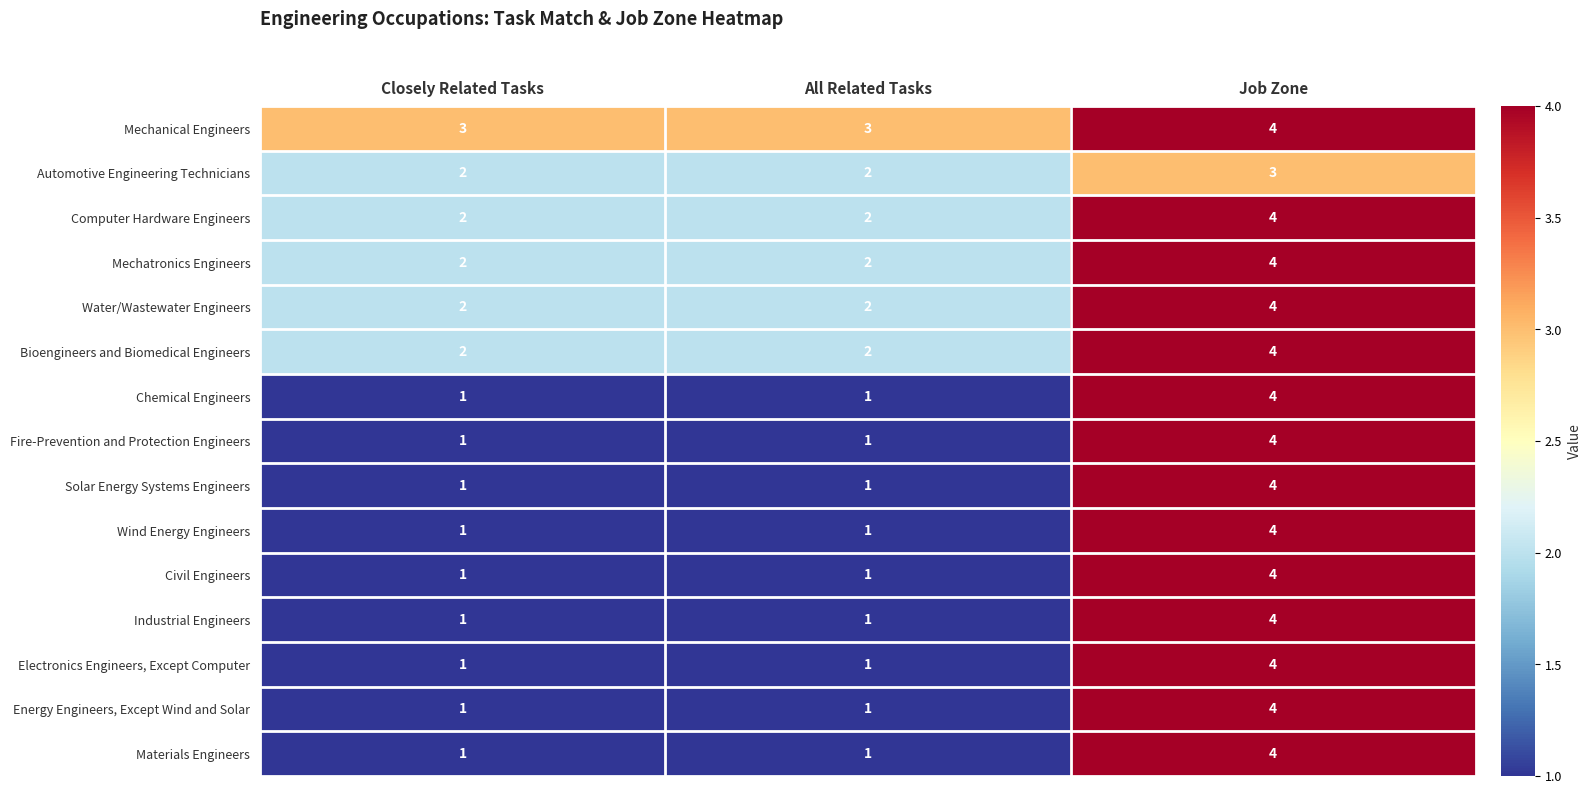

The value of Energy Engineers, Except Wind and Solar at Job Zone is 4. True or false?

True